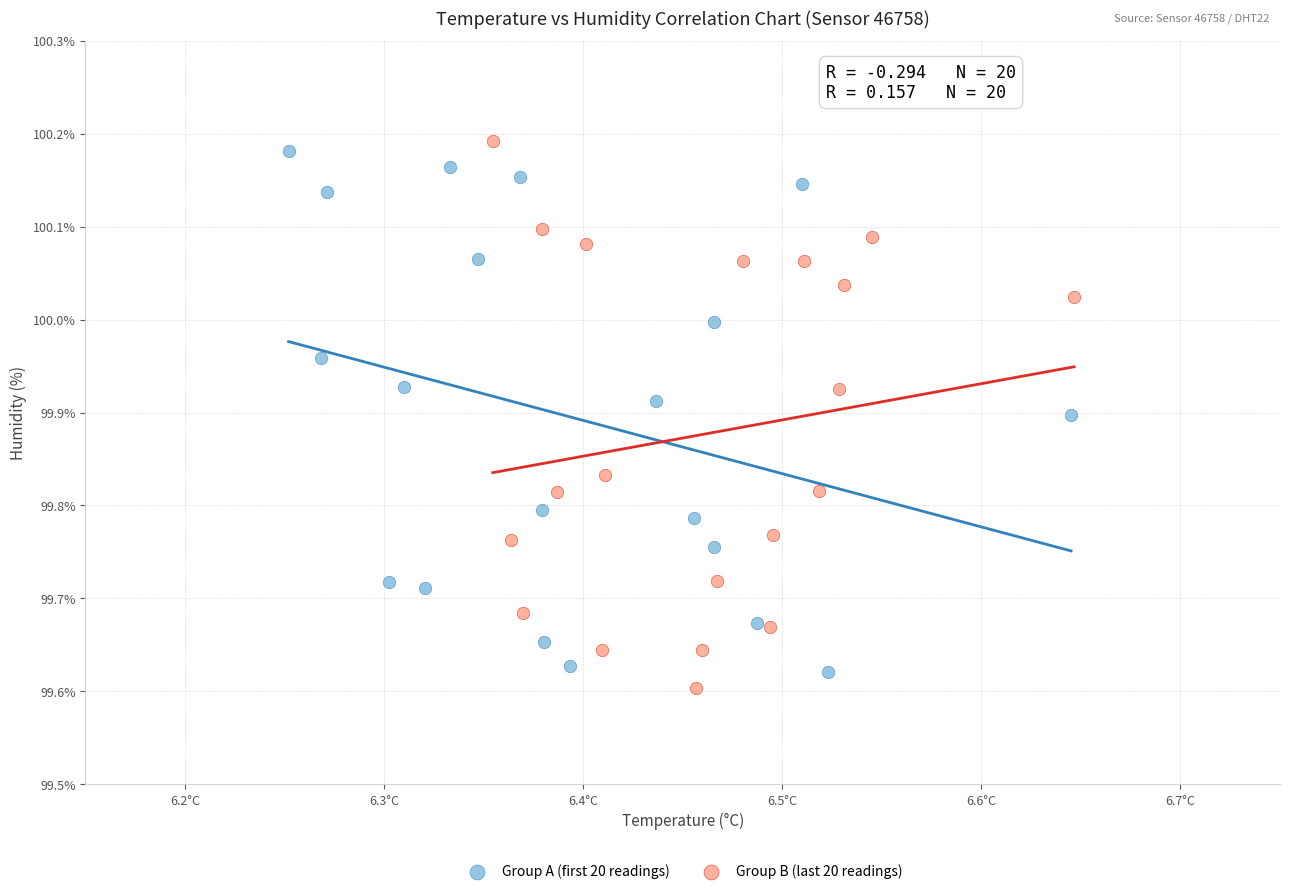

What are all the series names shown in the legend?

Group A (first 20 readings), Group B (last 20 readings)